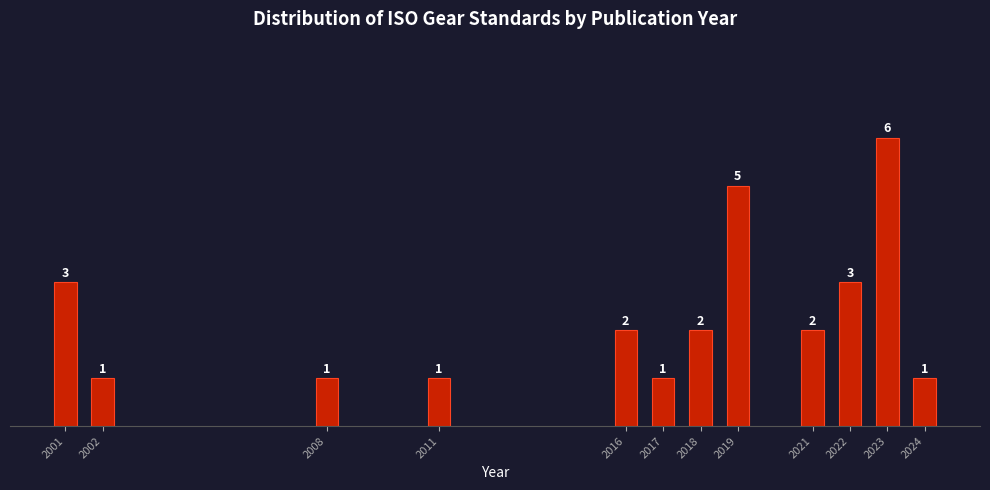

Reading left to right, what are all the values shown in this chart?

2001=3	2002=1	2008=1	2011=1	2016=2	2017=1	2018=2	2019=5	2021=2	2022=3	2023=6	2024=1